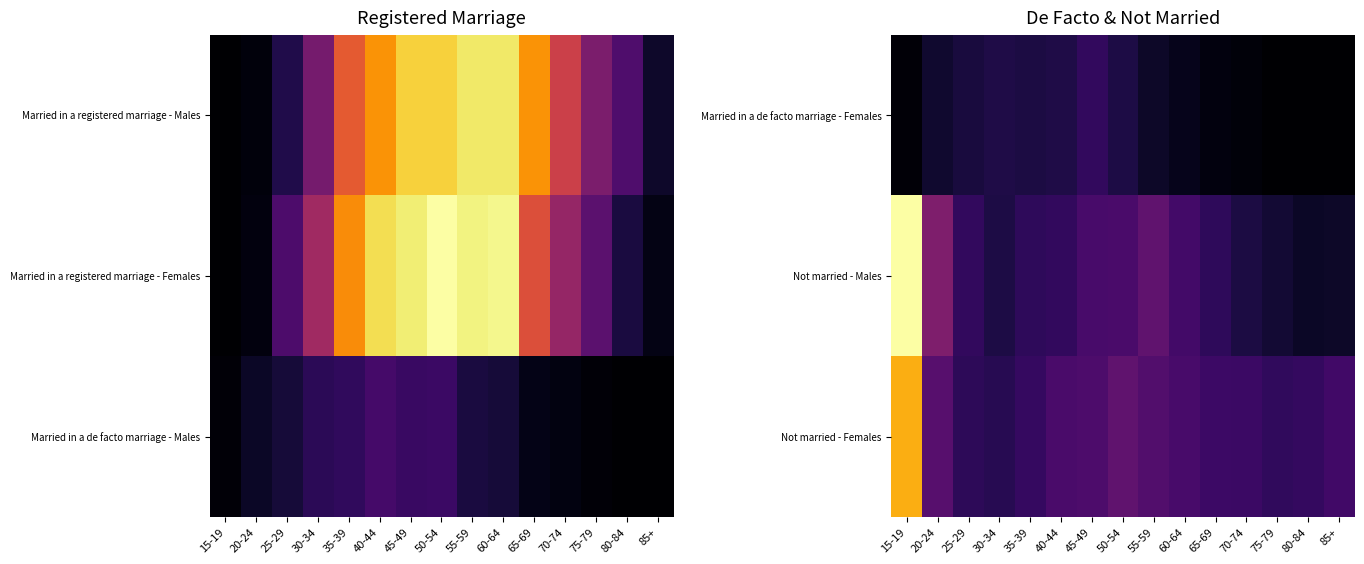

Which series has the largest range (max minus min)?

Not married - Males